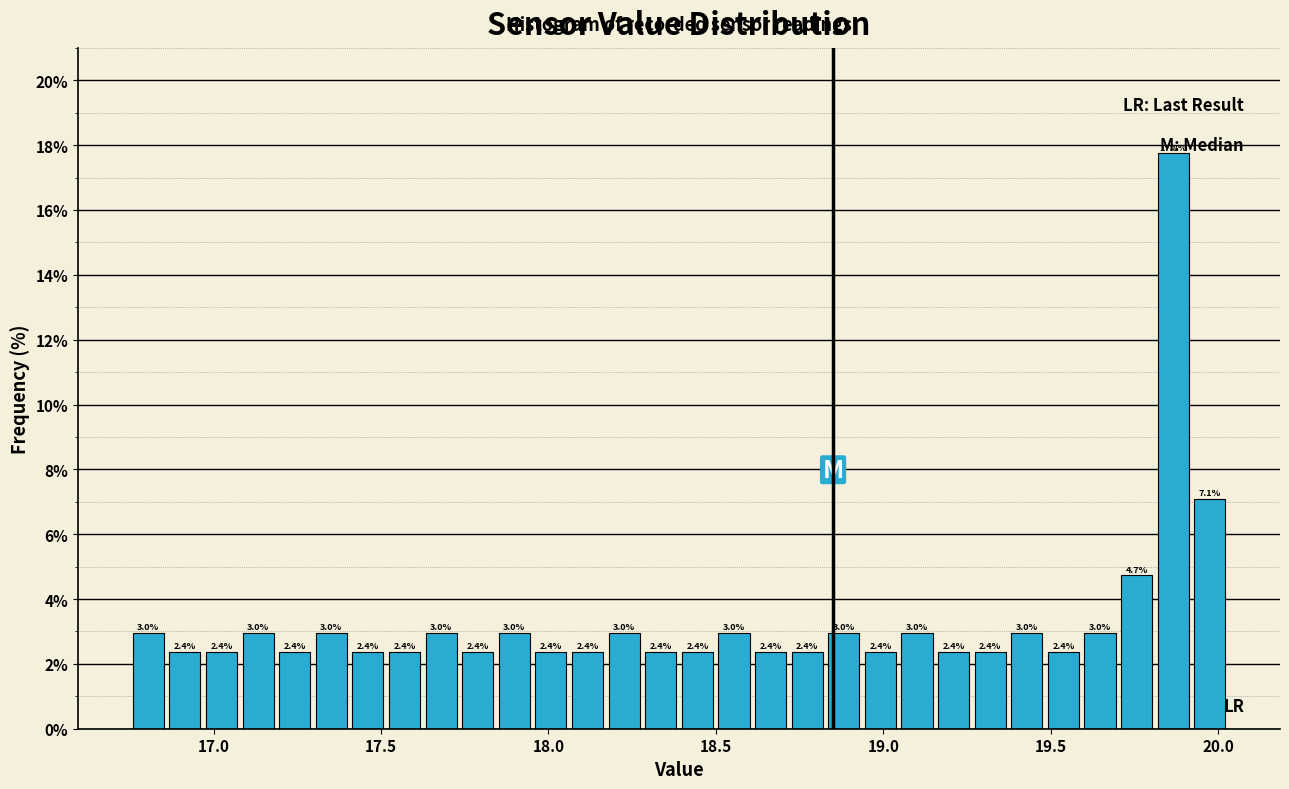

Read against the x-axis, roughly where is the centre of the tallest bar?

19.85